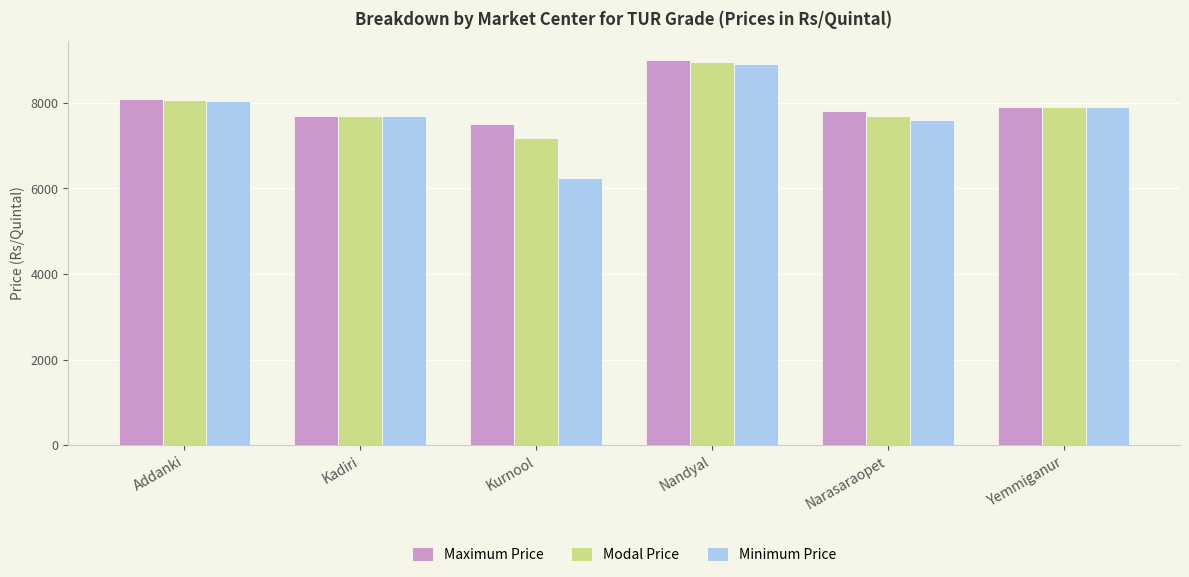

Which series has the widest spread of values?

Minimum Price